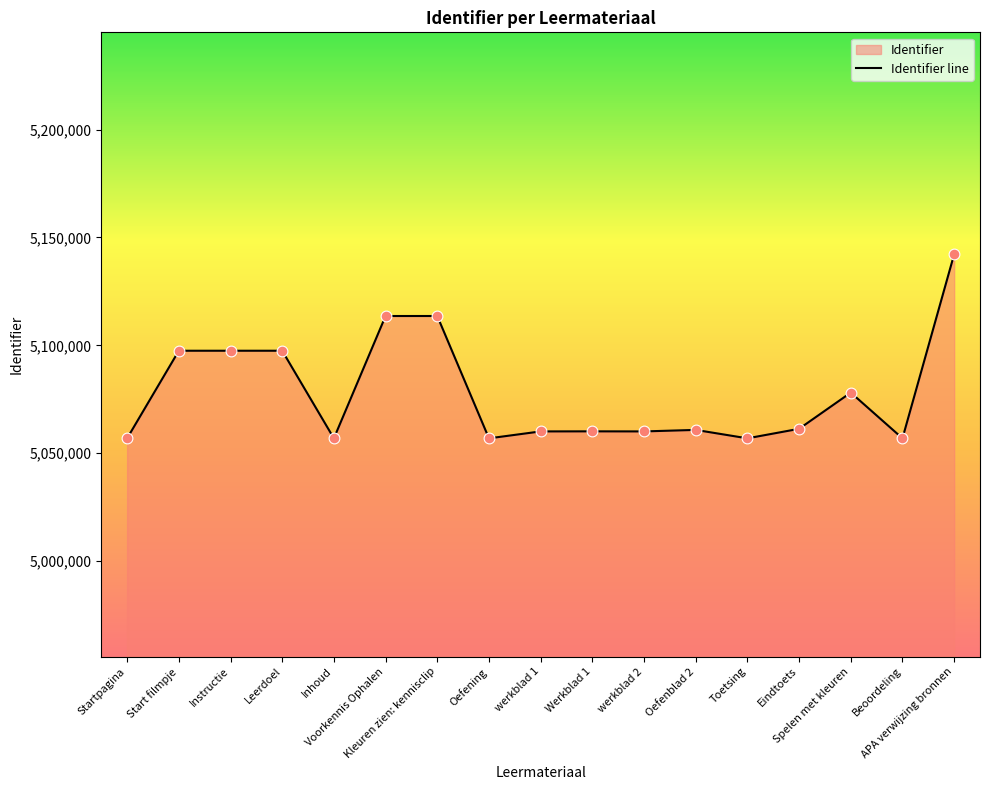

What is the change in value from Eindtoets to Spelen met kleuren?

+16779